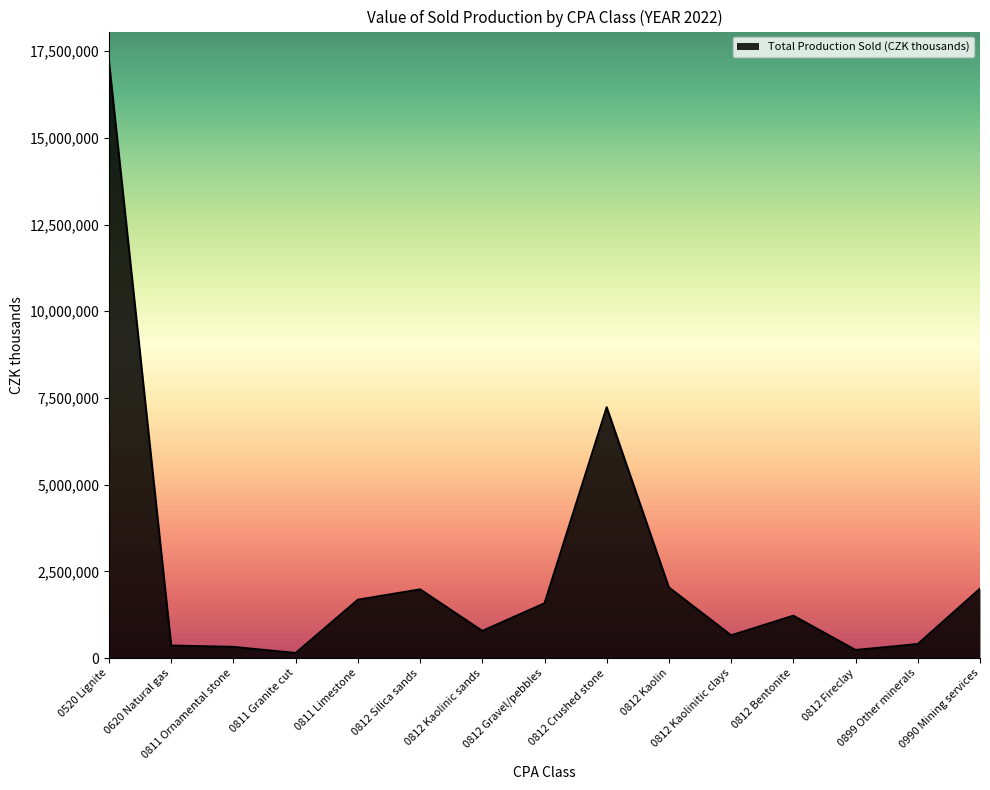

Does the chart have visible grid lines?

No